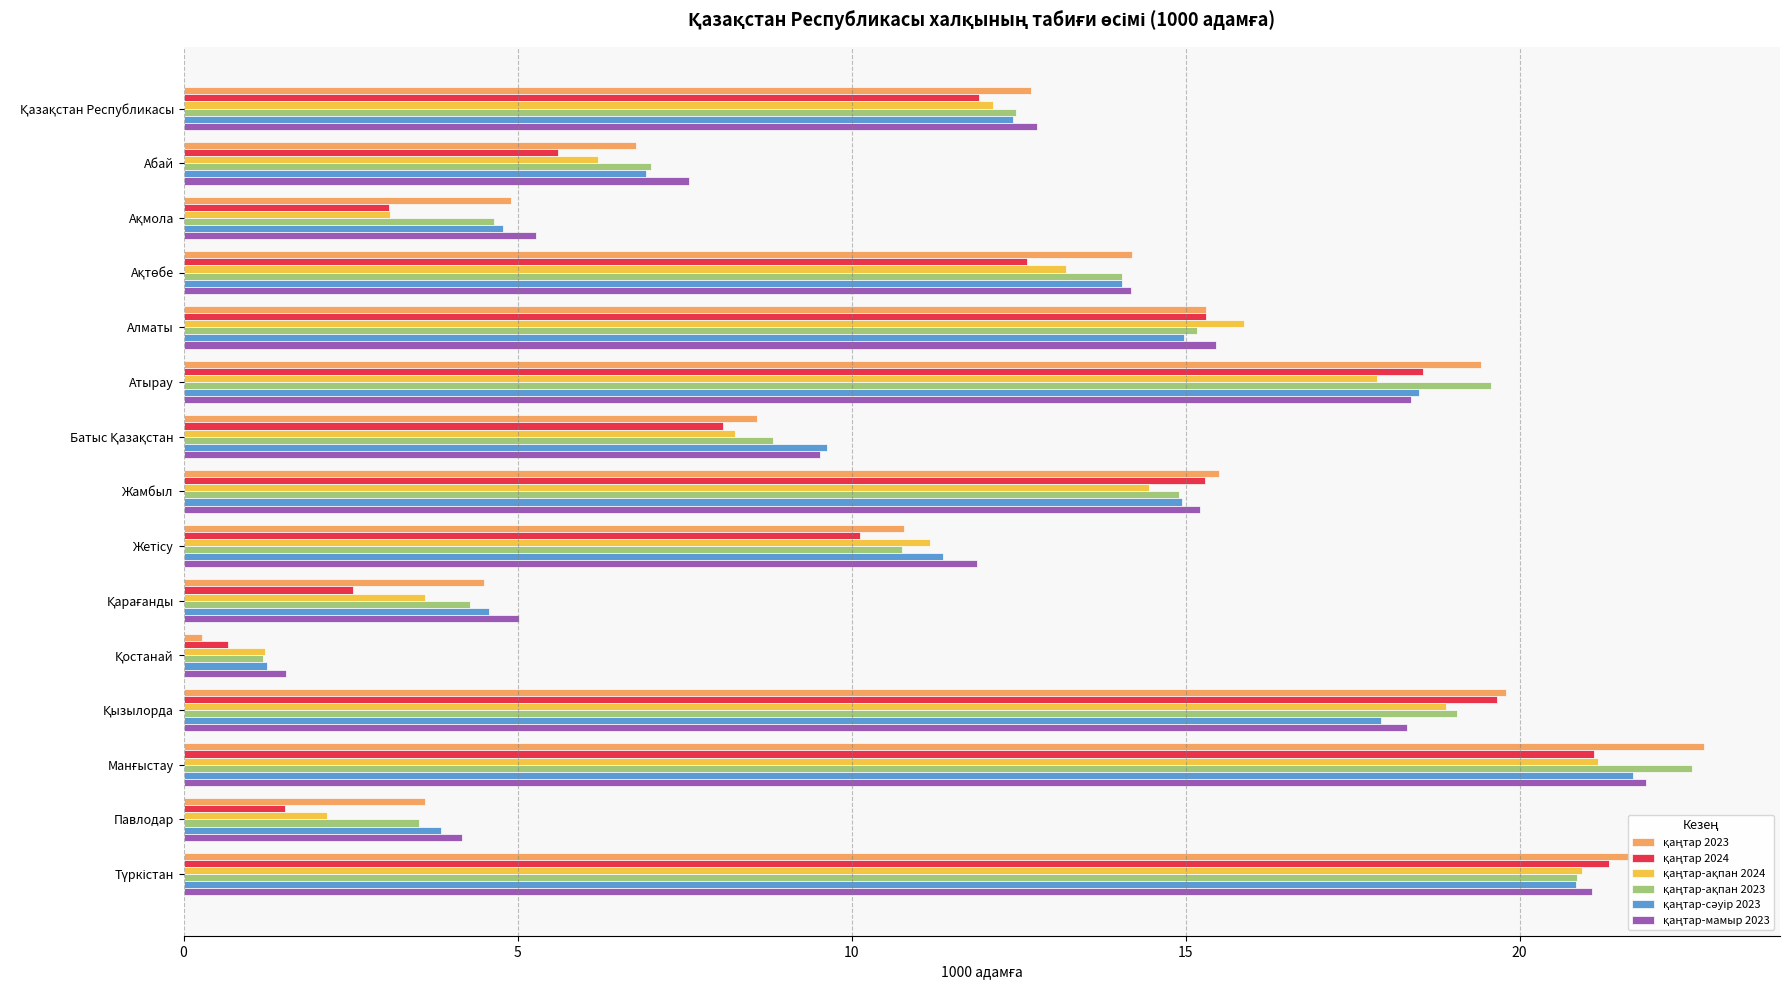

Count the number of categories in the chart.

15